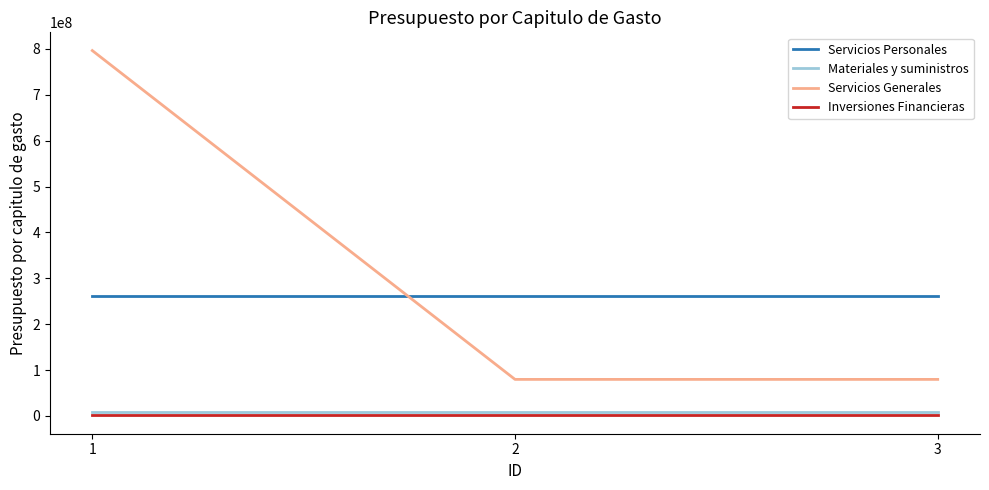

What is the highest value of the Inversiones Financieras series?

971580